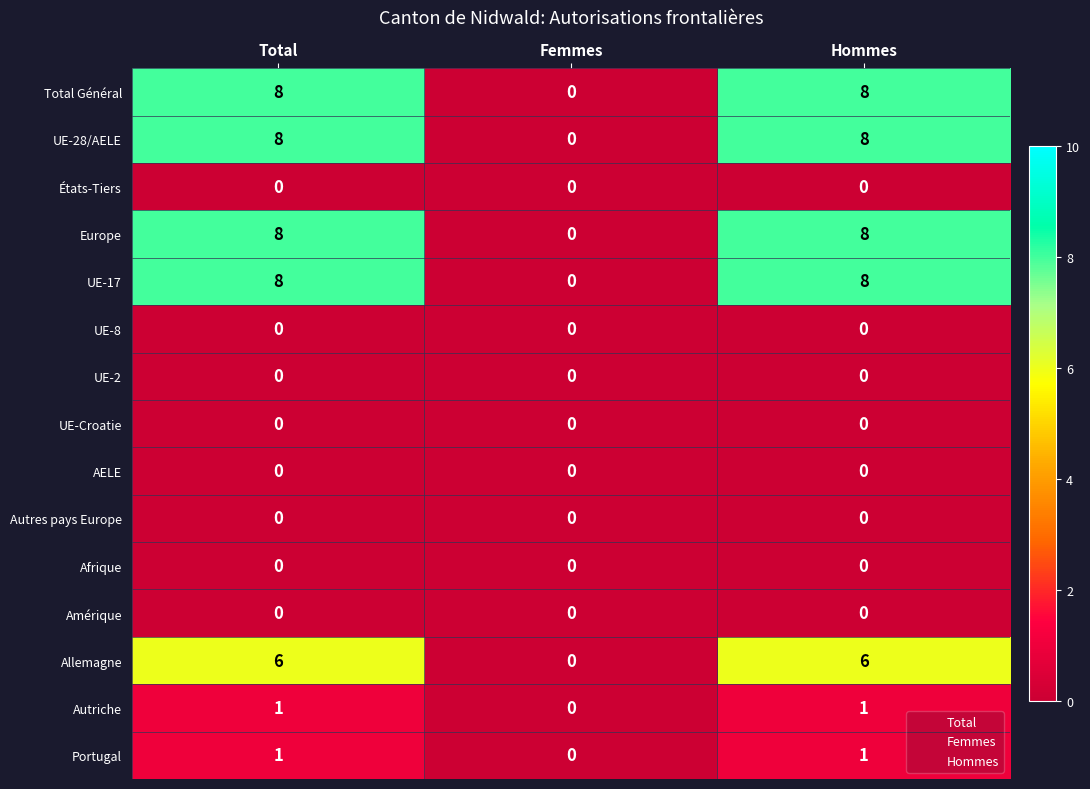

What is the difference between the highest and lowest values at Hommes?

8